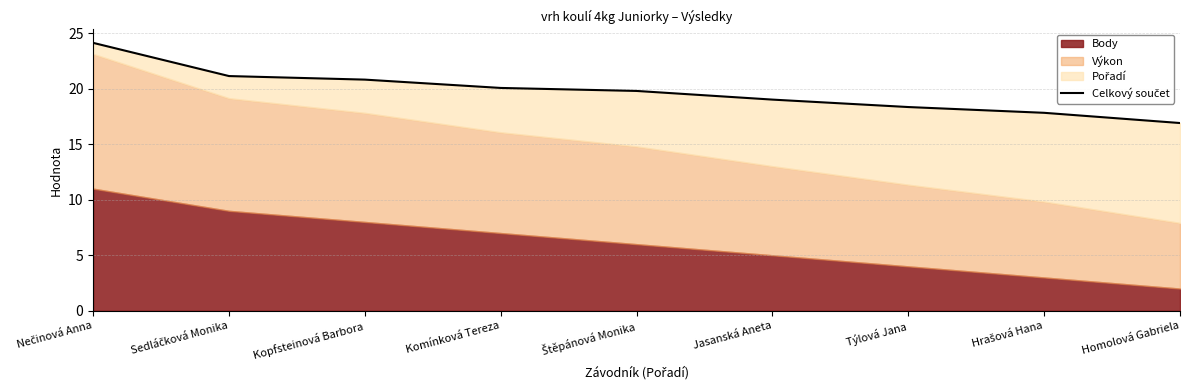

What is the average value?

19.8